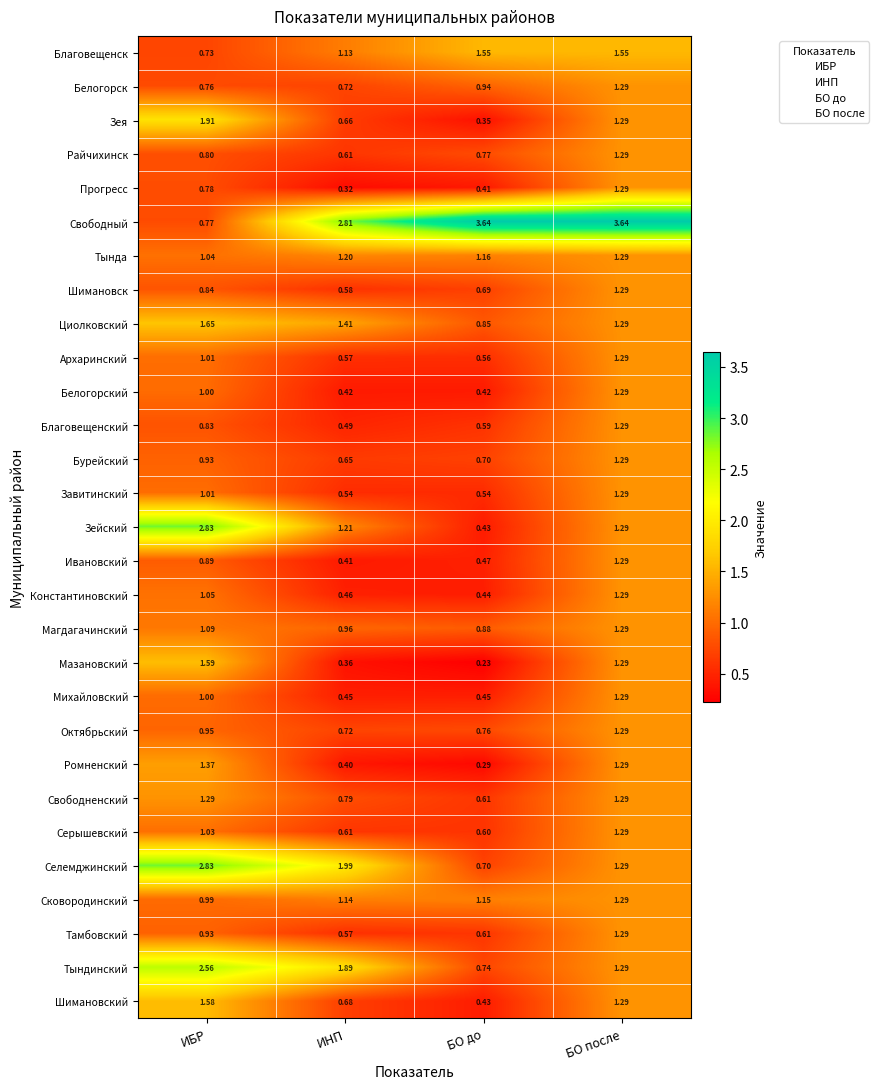

Where does the Свободный series first go above 3?

БО до